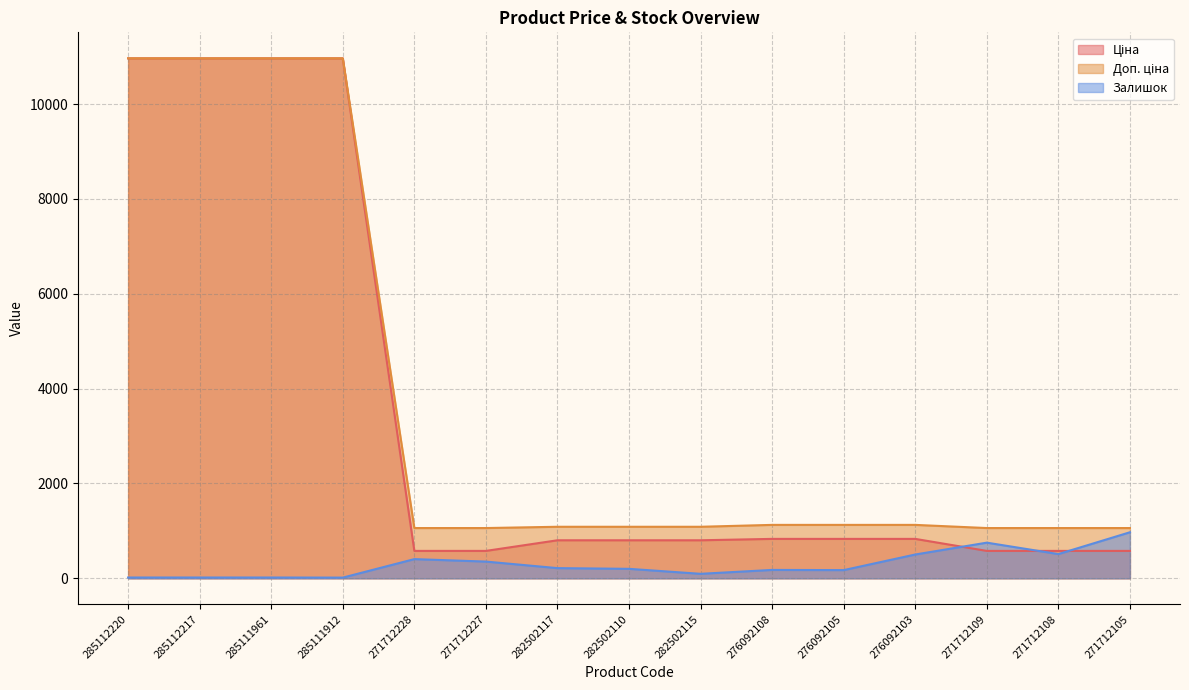

What is the difference between the highest and lowest values at 285112220?

10947.4